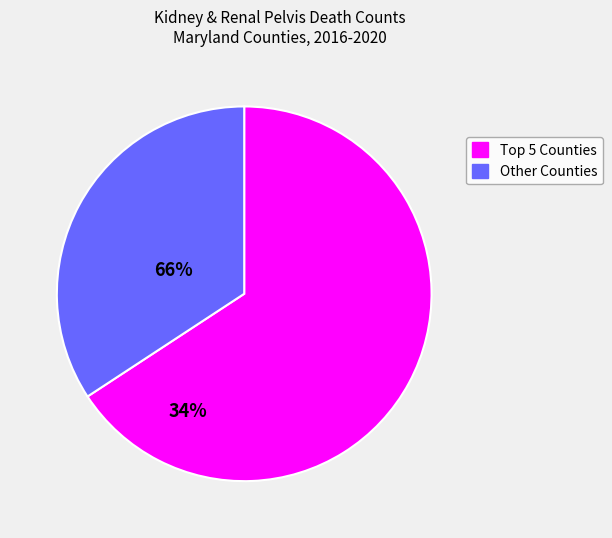

Count the number of slices in the pie.

2